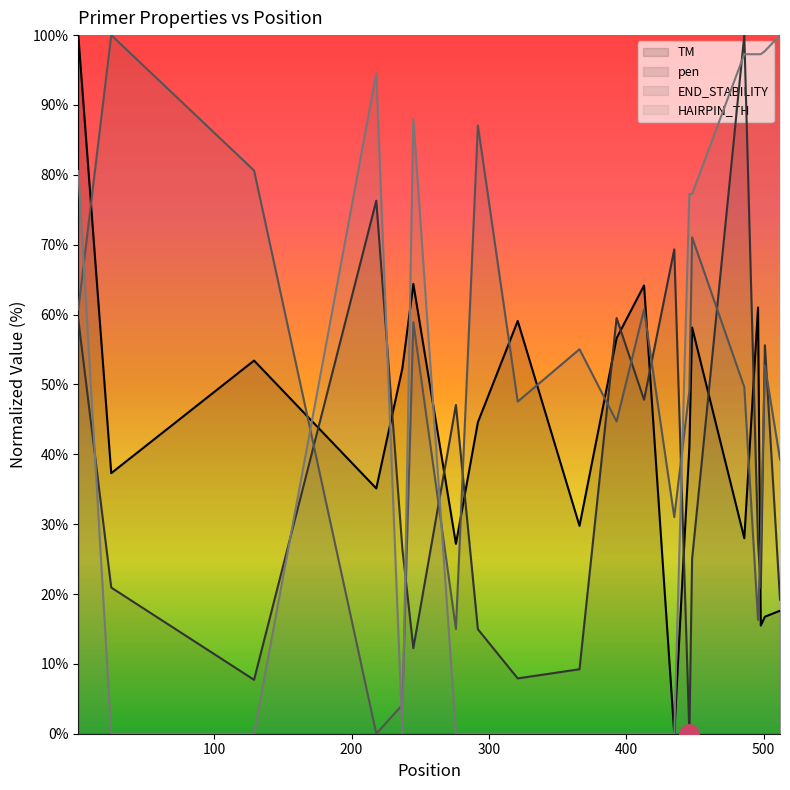

What is the total value across all series at 11?

172.7